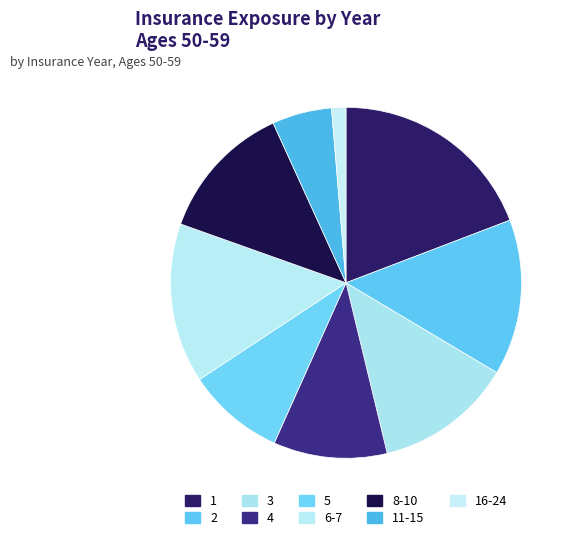

How many segments does this pie chart have?

9